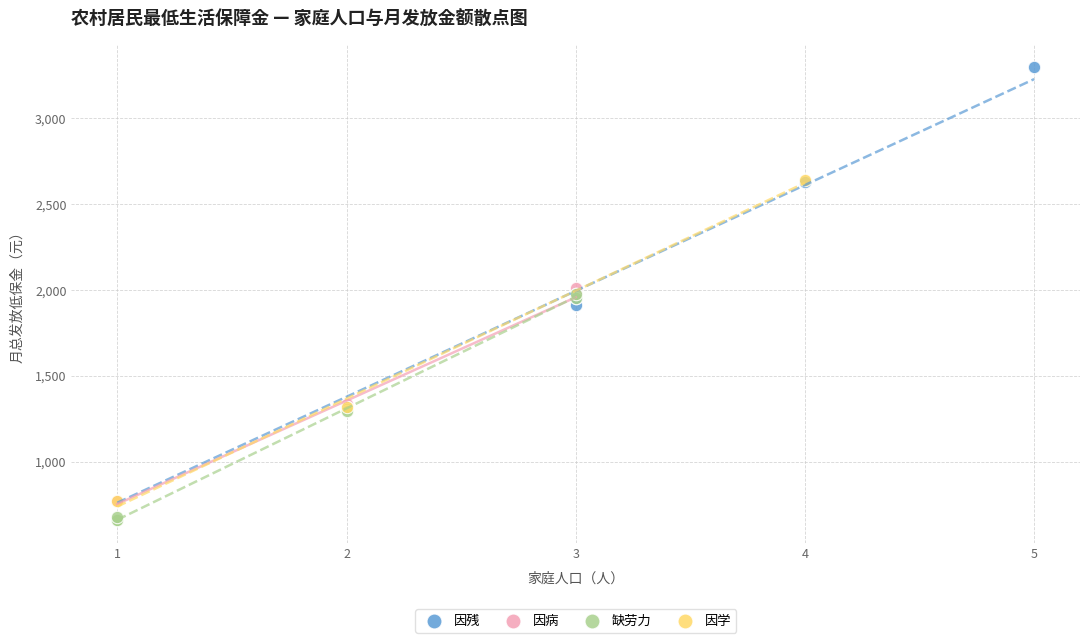

Which series has the widest spread of Y values?

因残